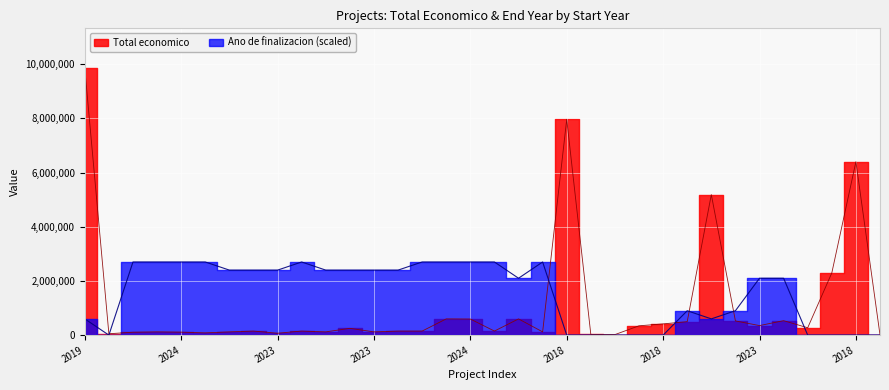

Is it true that the value at 2023 is 333238?

False